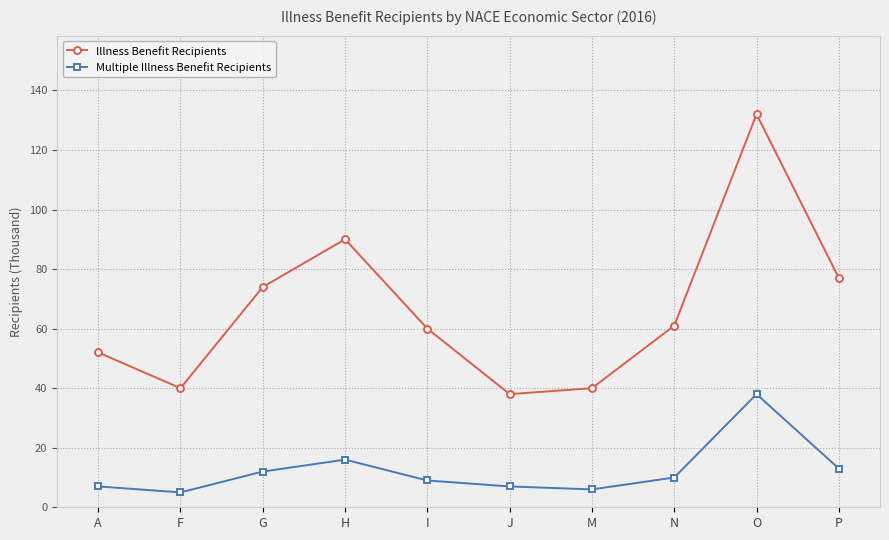

True or false: Illness Benefit Recipients and Multiple Illness Benefit Recipients intersect in this chart.

False